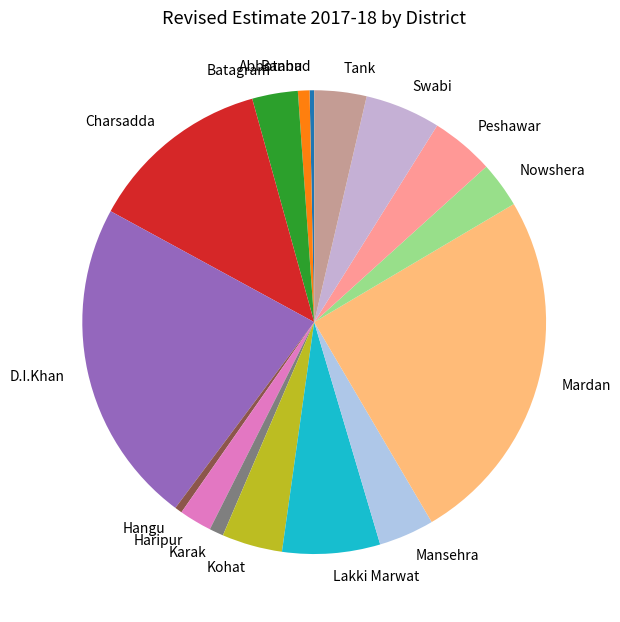

How many segments does this pie chart have?

16